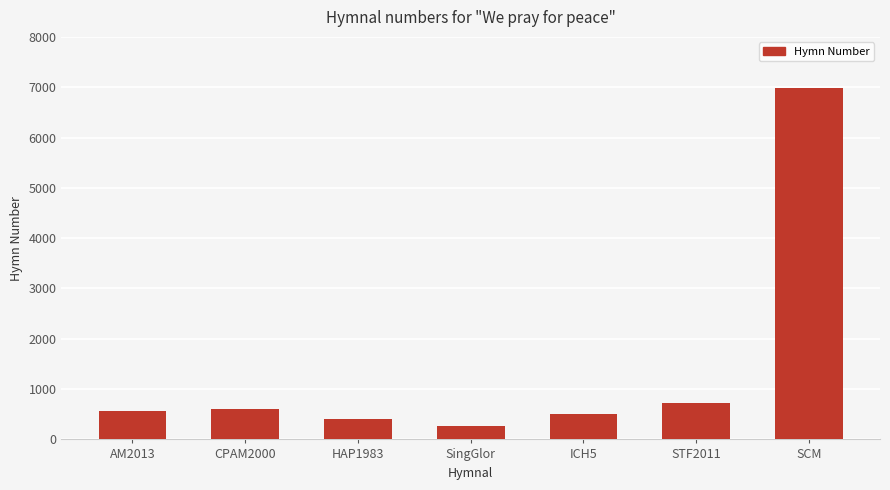

True or false: the data shows 413 at HAP1983.

True